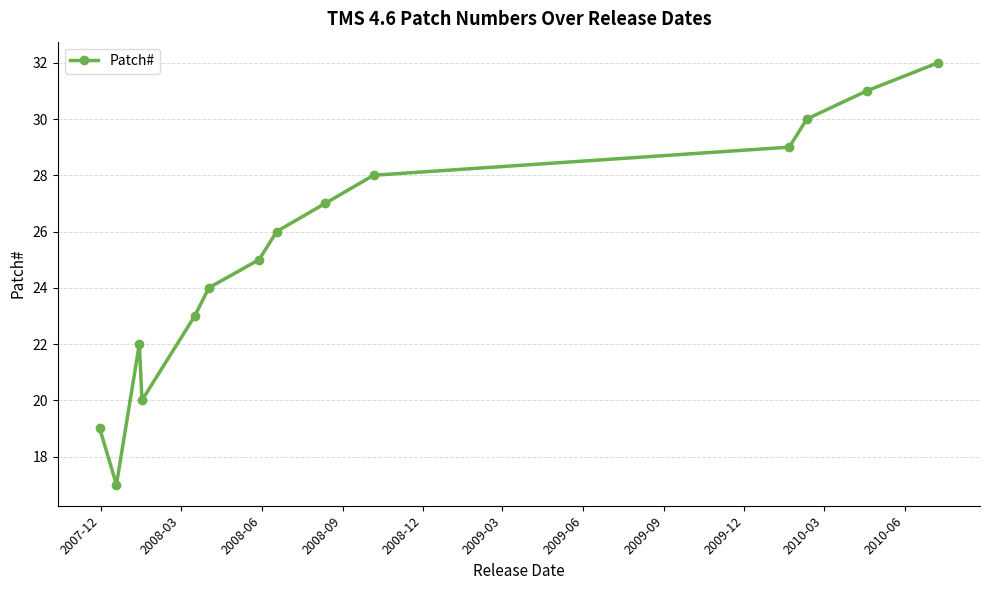

Does the chart display data point markers on the line(s)?

Yes